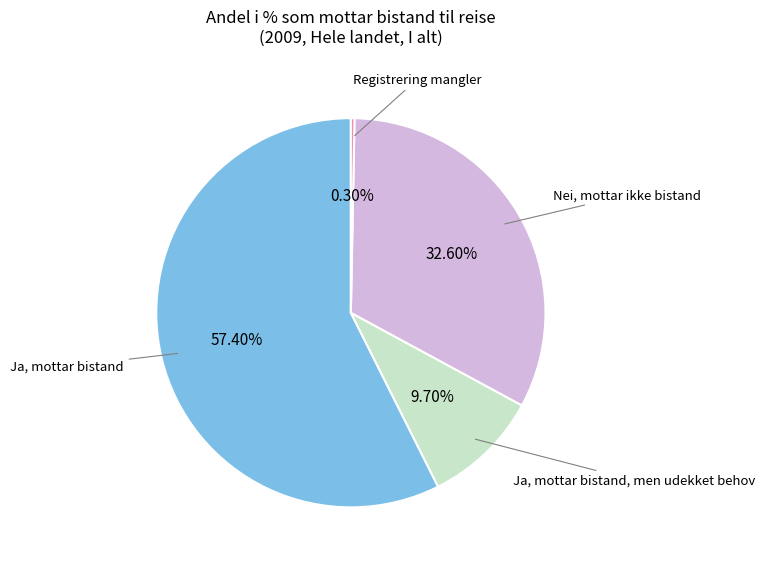

To the nearest percent, what is the average slice percentage?

25%